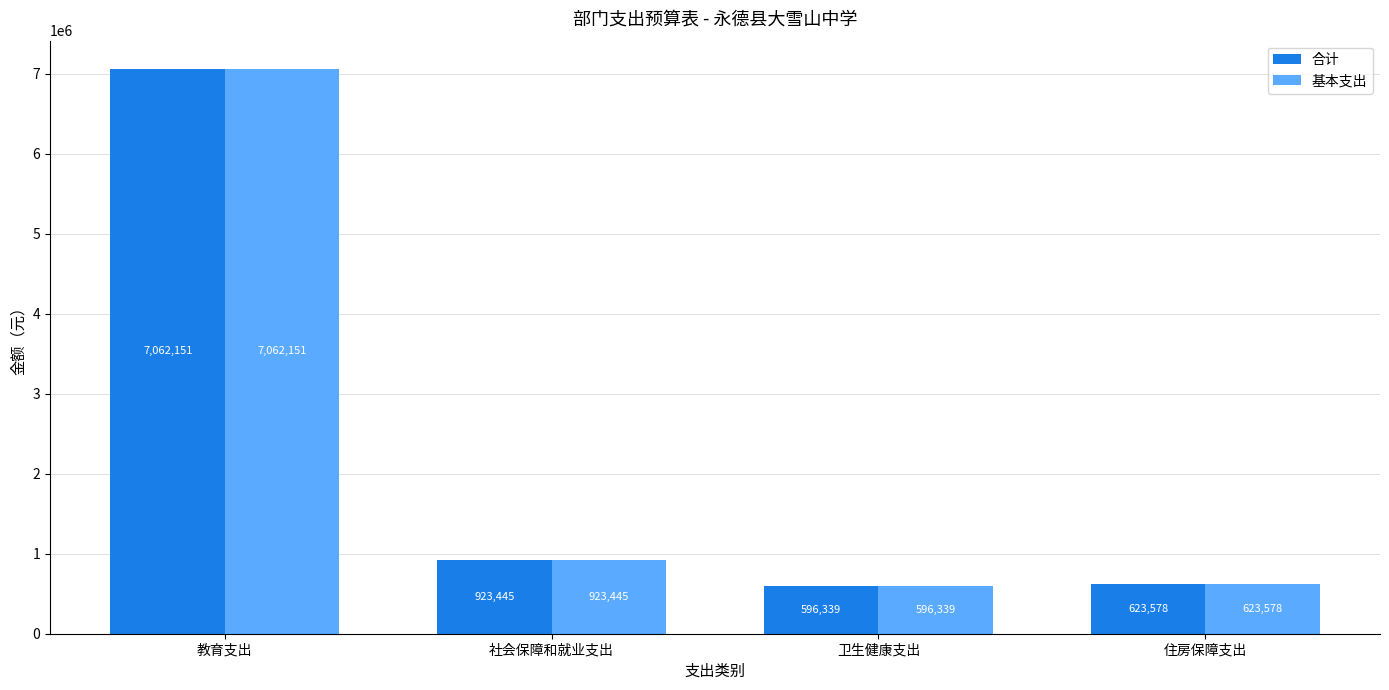

What is the difference between the maximum and minimum values in the 合计 series?

6465811.9